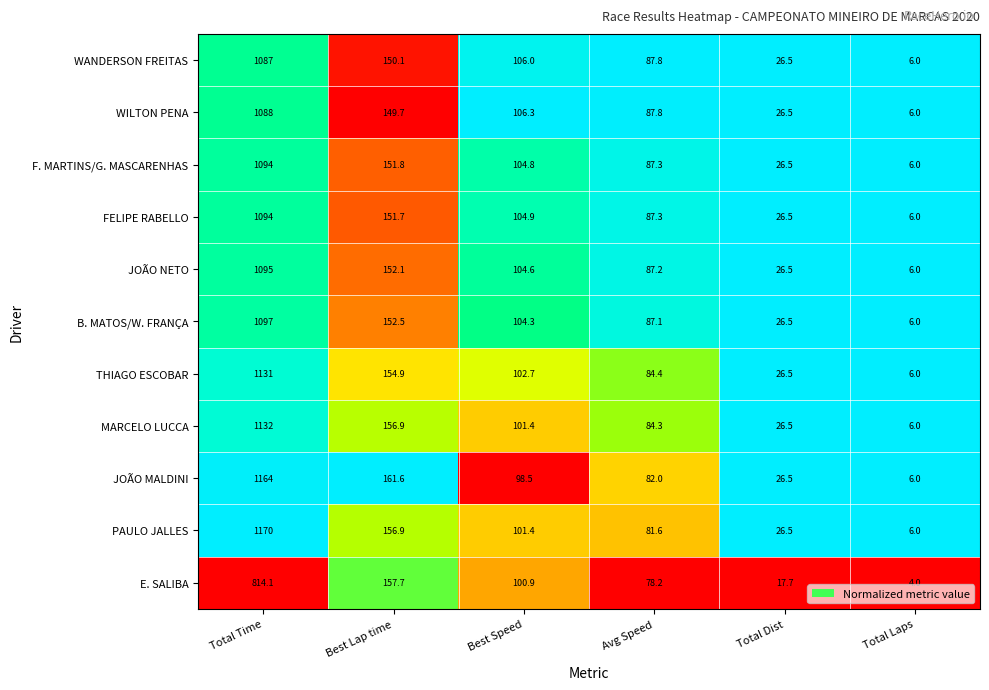

True or false: JOÃO NETO has a value of 6.0 at Total Laps.

True